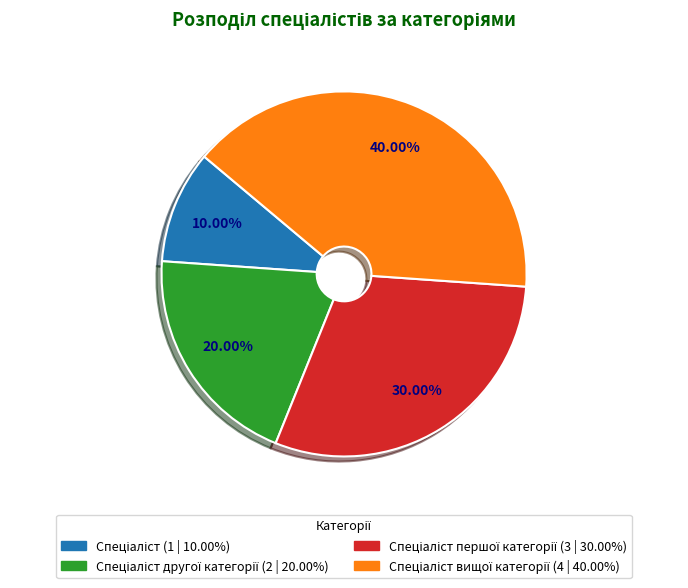

Does any single category account for the majority?

No